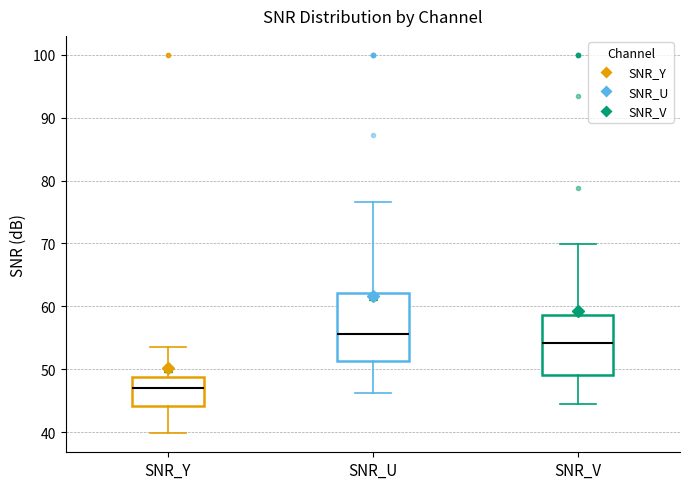

Where does the lower whisker of the box for SNR_Y end on the y-axis? The values are not printed on the chart, so give them approximately, as read against the axis.

40